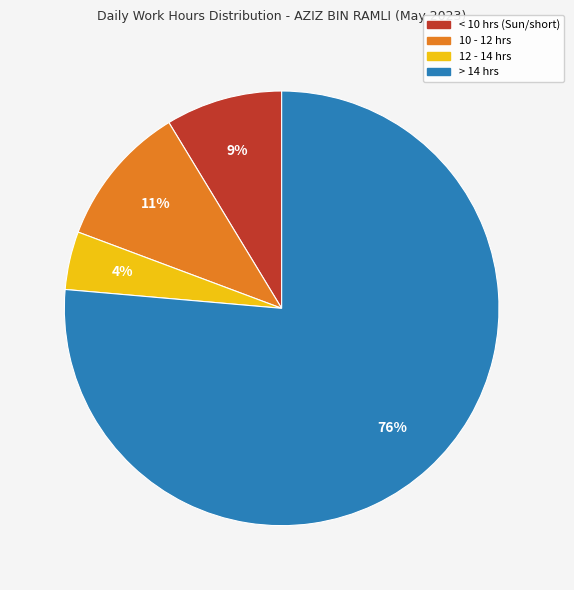

Count the number of slices in the pie.

4